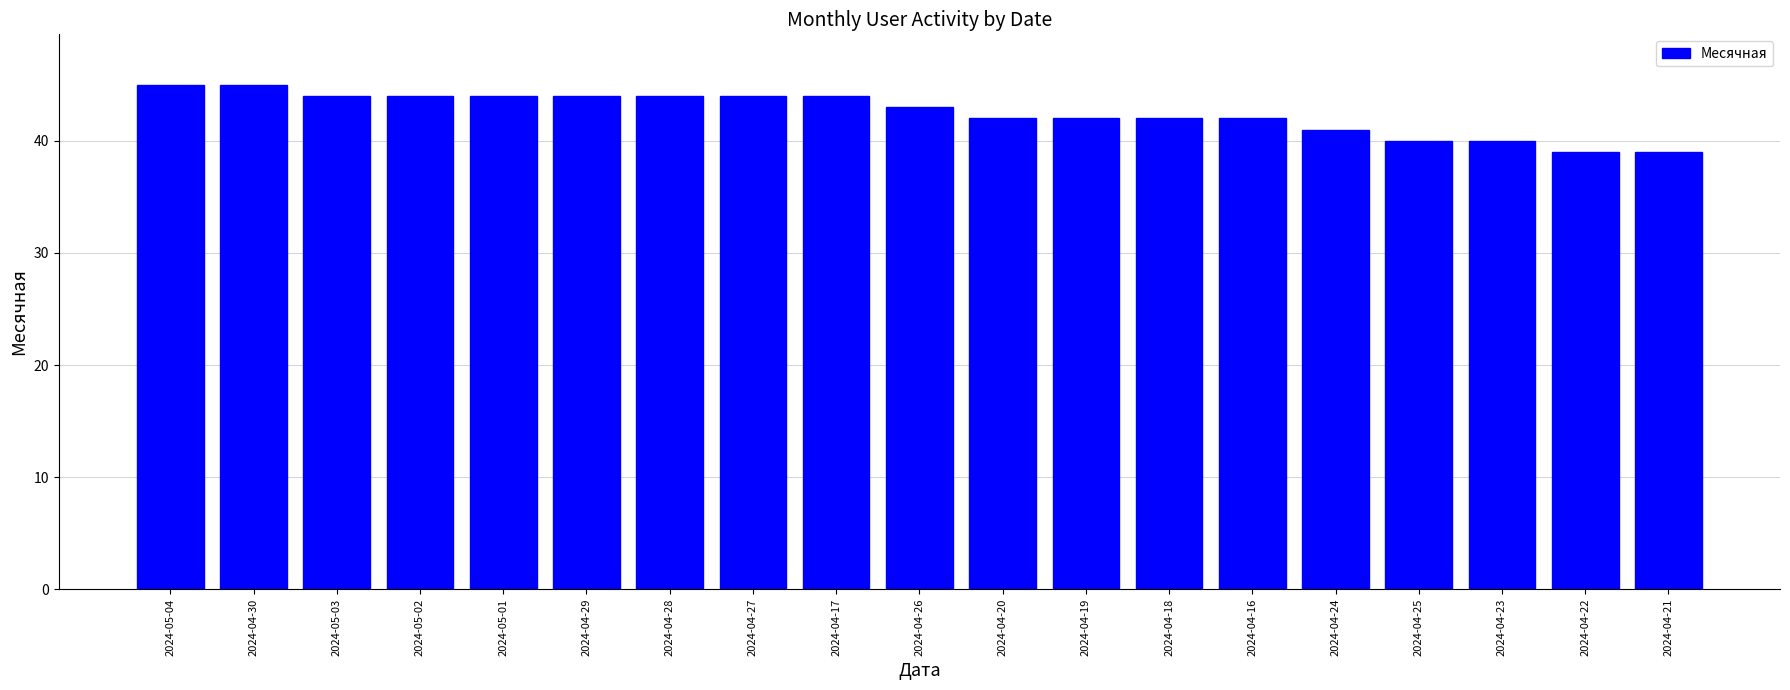

True or false: the data shows 71 at 2024-04-29.

False